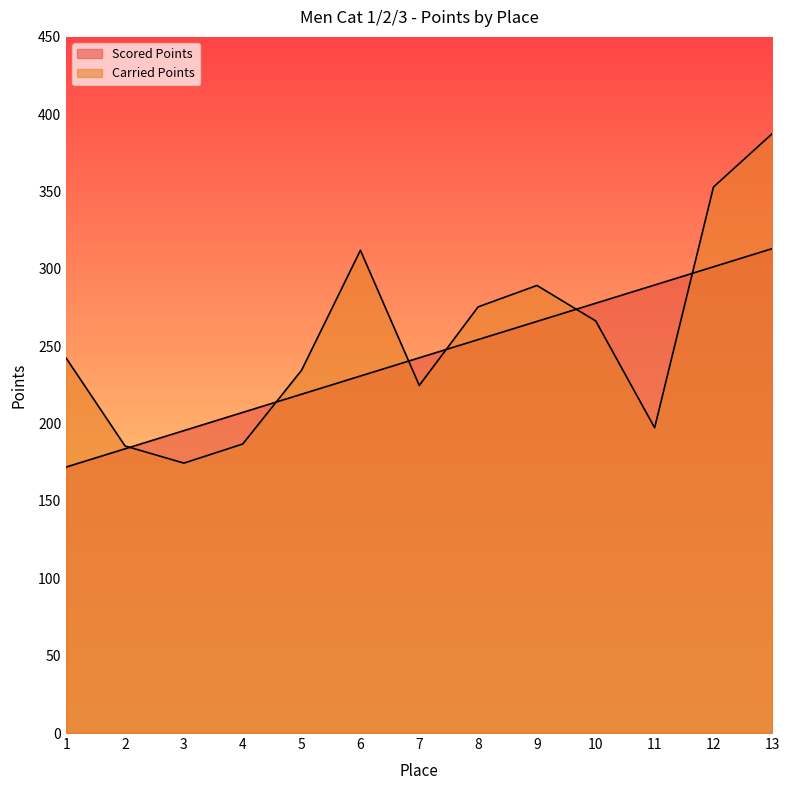

Which category has the lowest value in the Scored Points series?

1